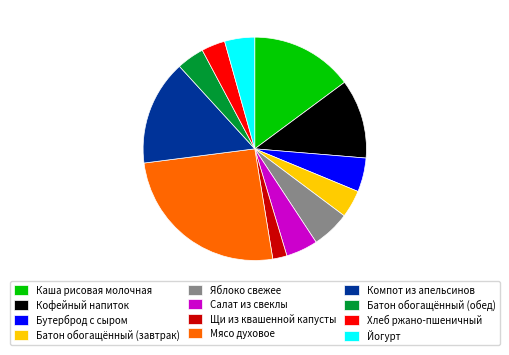

Is the sum of Компот из апельсинов and Батон обогащённый (обед) greater than half?

No